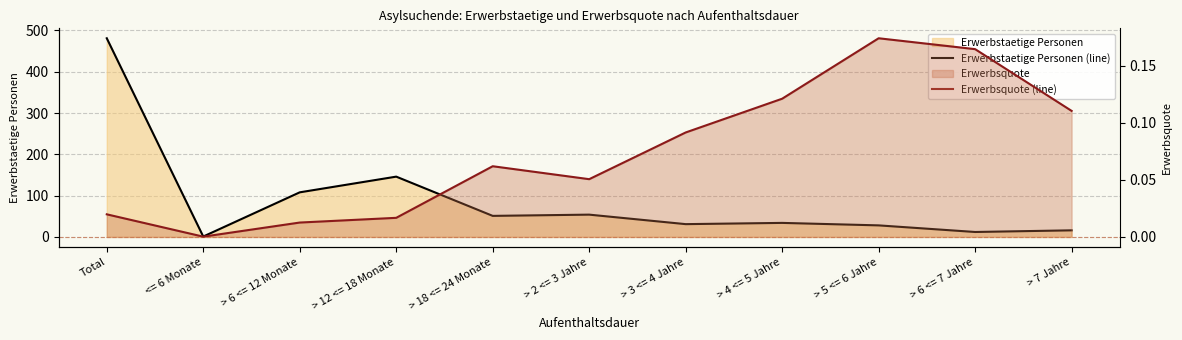

What is the label of the 5th point from the left?

> 18 <= 24 Monate